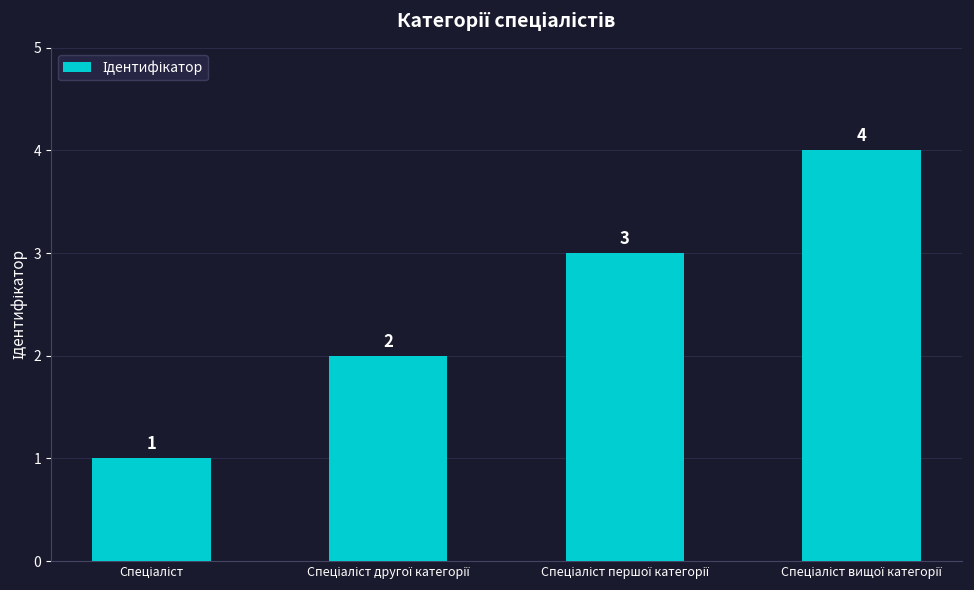

What is the maximum value shown in the chart?

4